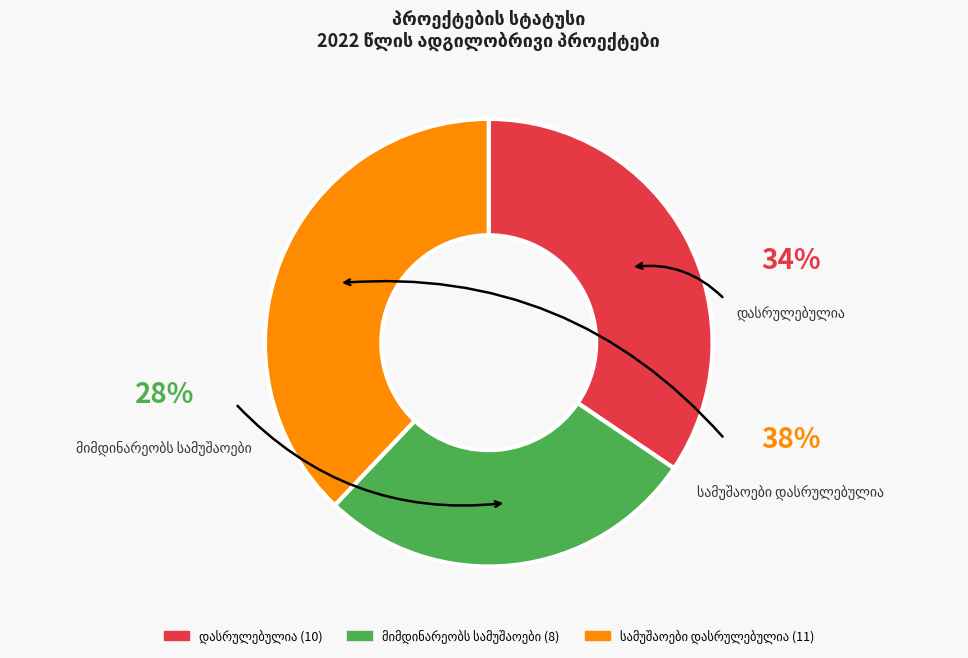

Is there any slice that represents more than half of the pie?

No